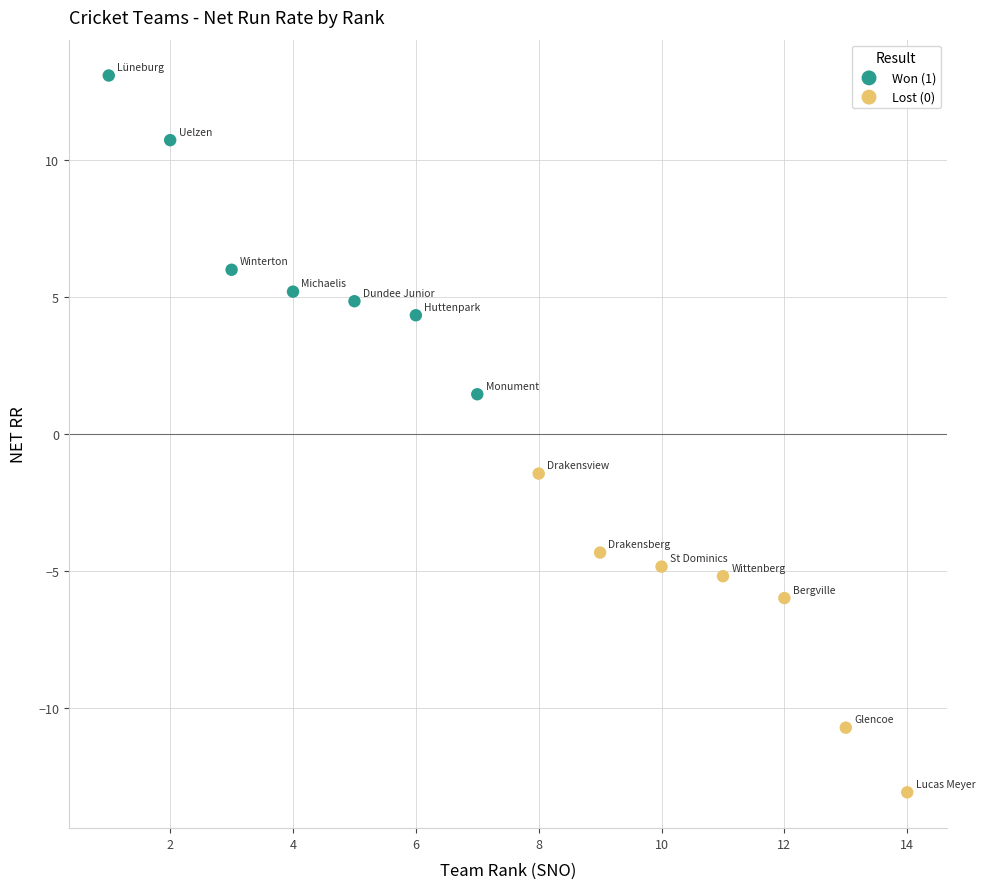

Which series contains the lowest Y value?

Lost (0)